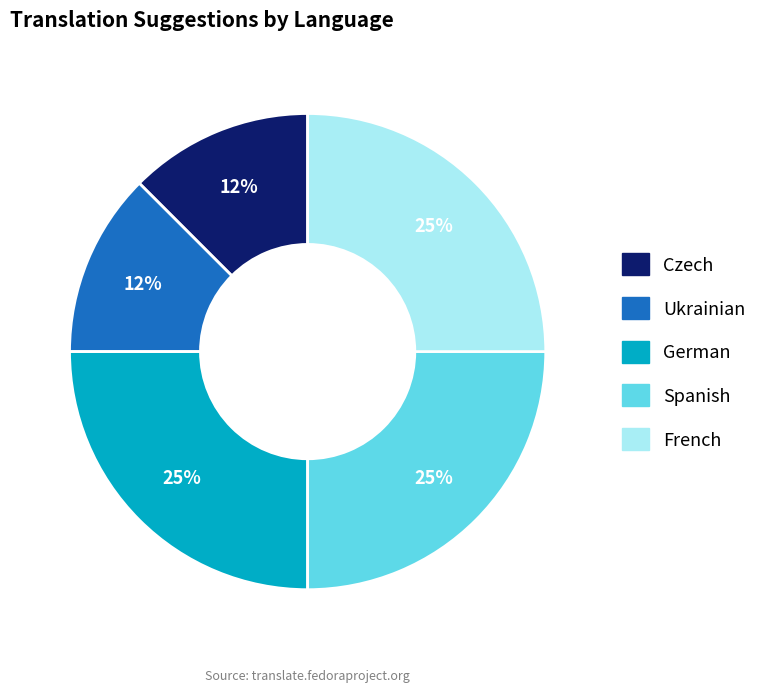

Does any single category account for the majority?

No